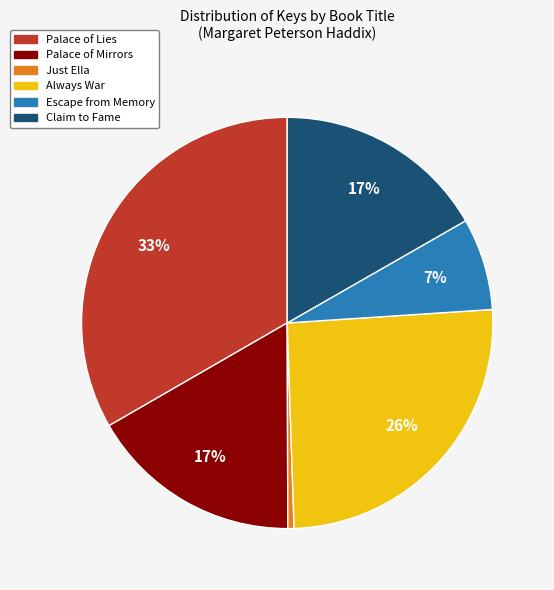

Which slice is the smallest?

Just Ella